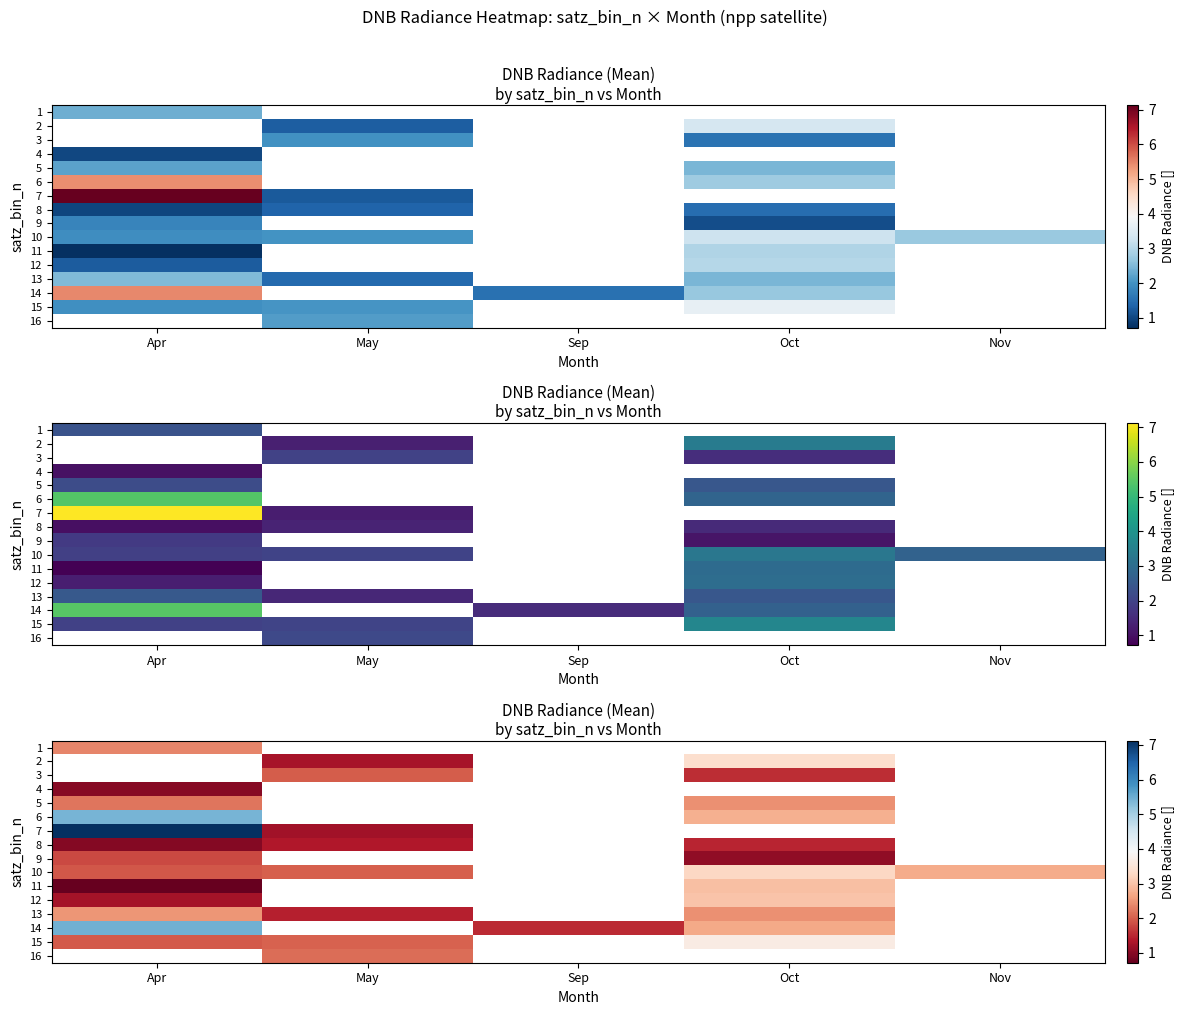

Is the value of 11 at Nov greater than the value of 3 at Apr?

No